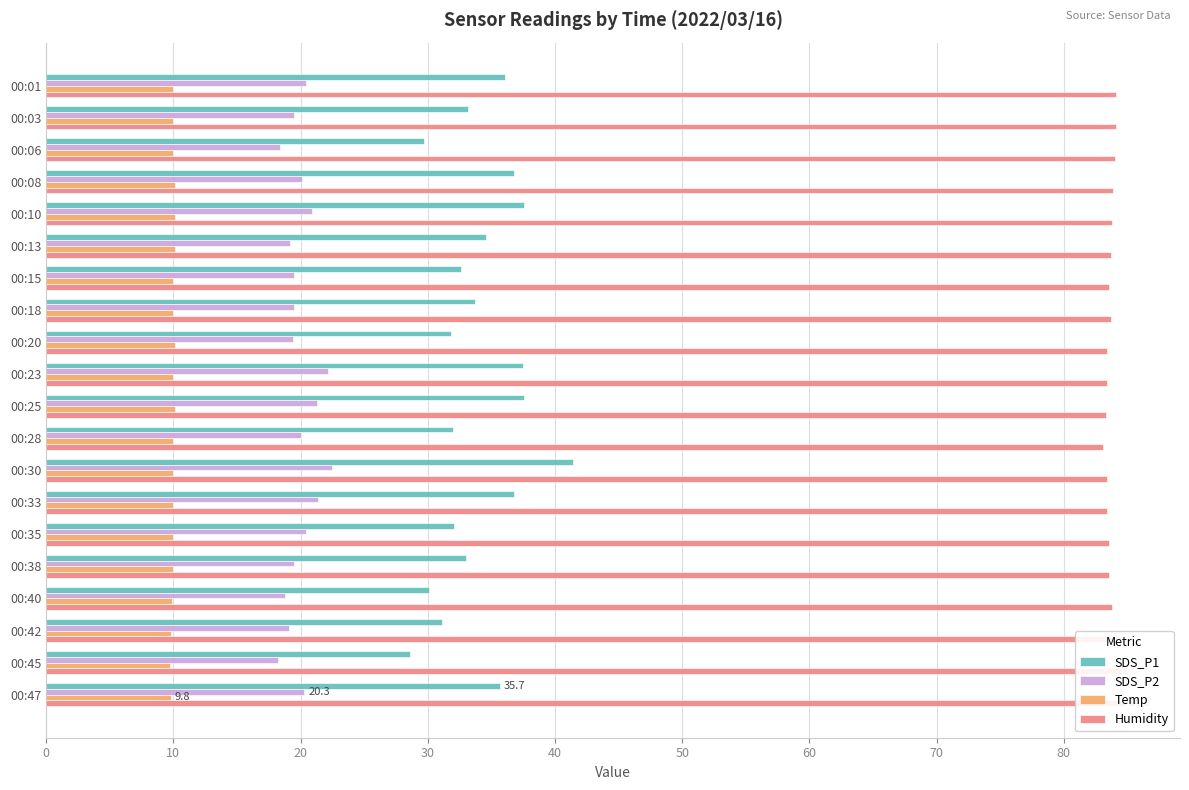

What is the minimum value for SDS_P2?

18.2